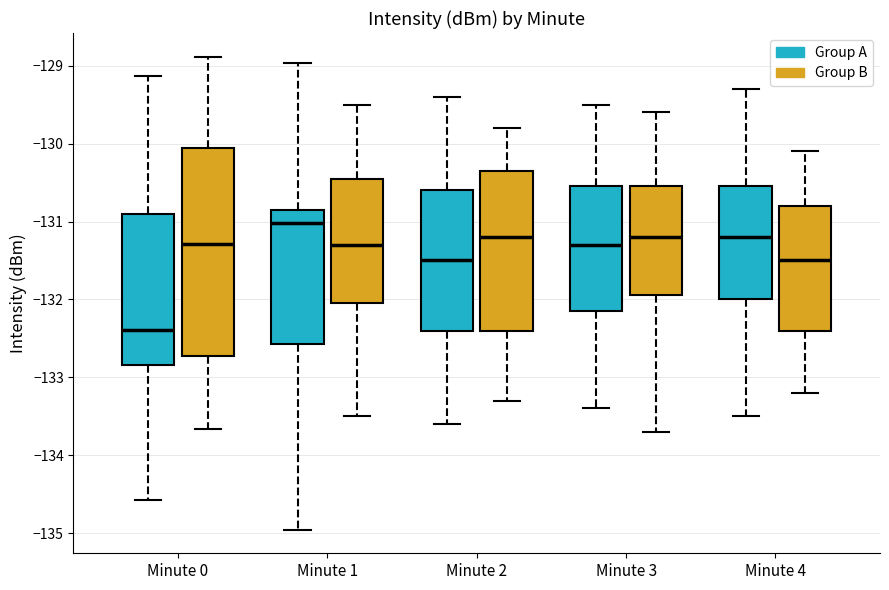

Which box's median line is the lowest?

Minute 0 (Group A)